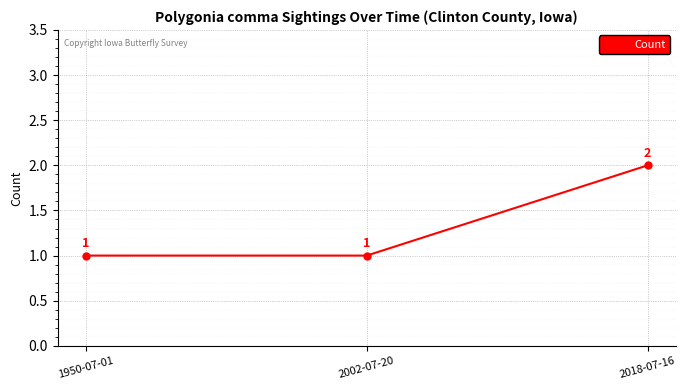

What is the difference between the values at 2018-07-16 and 1950-07-01?

1